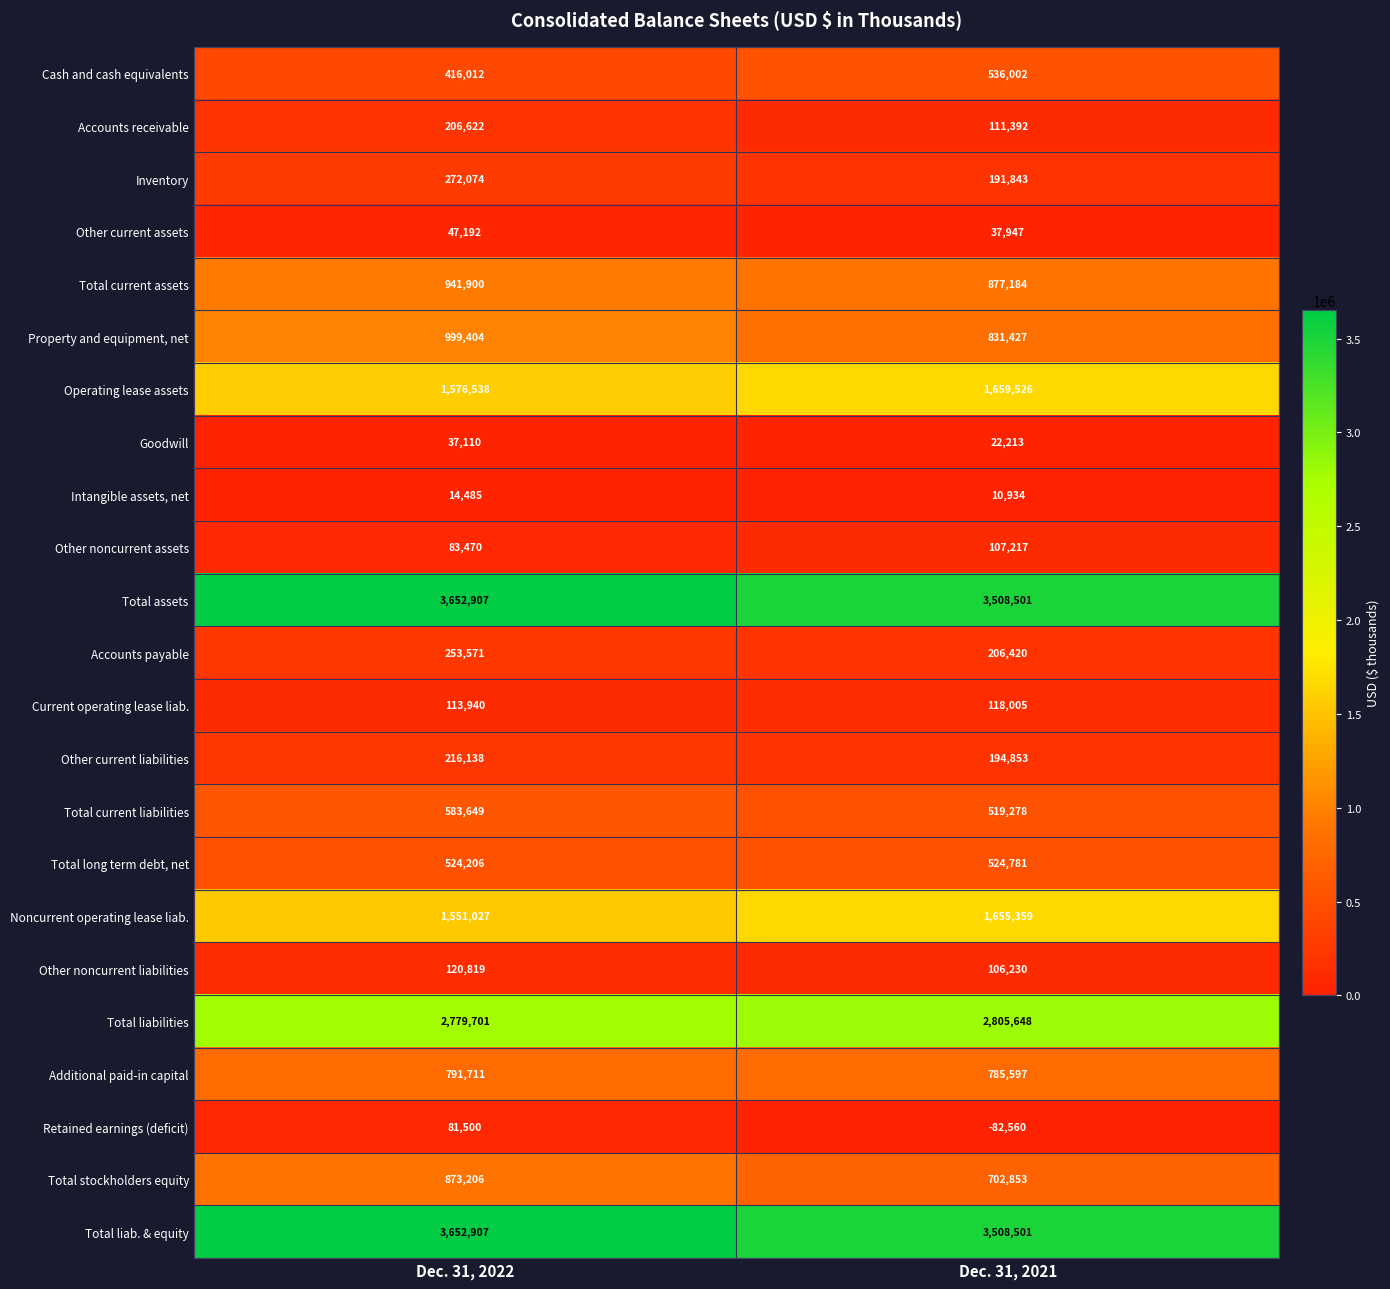

Which series has the largest range (max minus min)?

Total stockholders equity